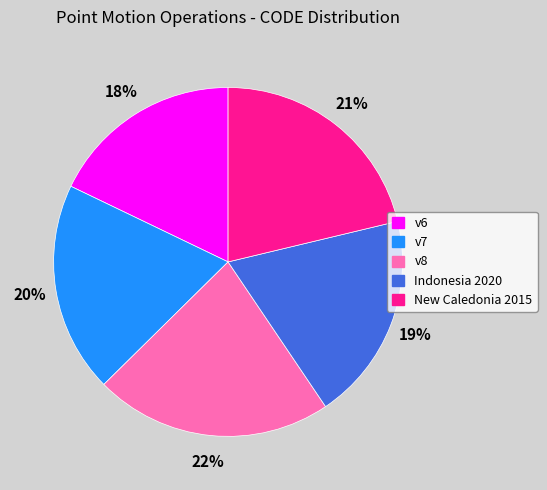

To the nearest percent, what is the difference between the largest and smallest slice percentages?

4%